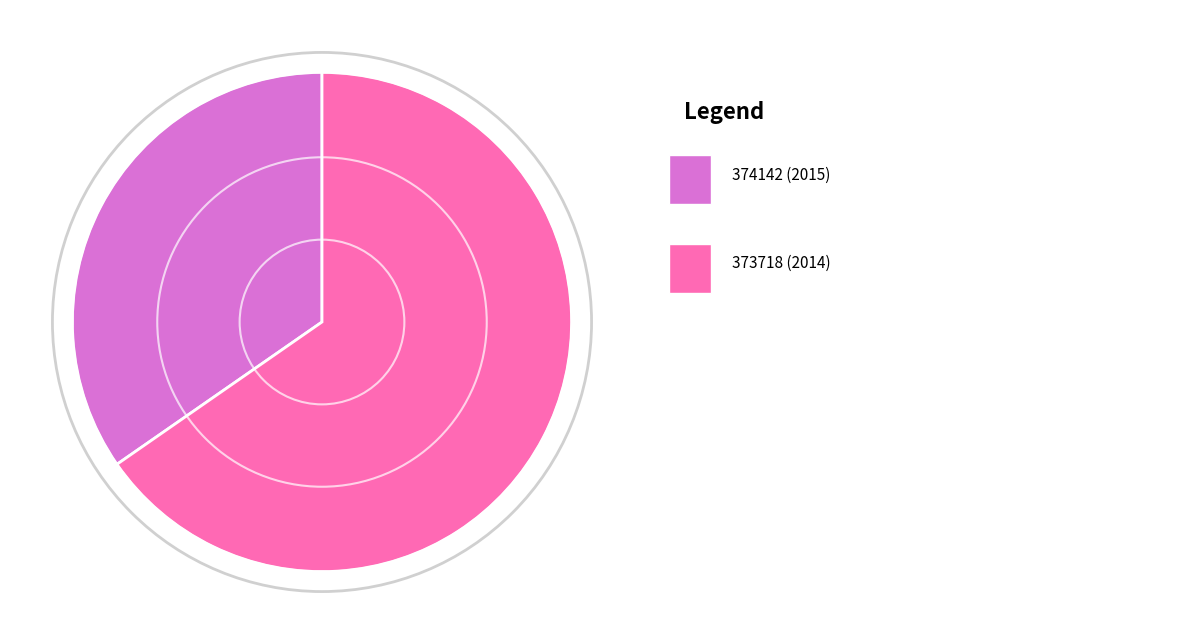

Is there any slice that represents more than half of the pie?

Yes